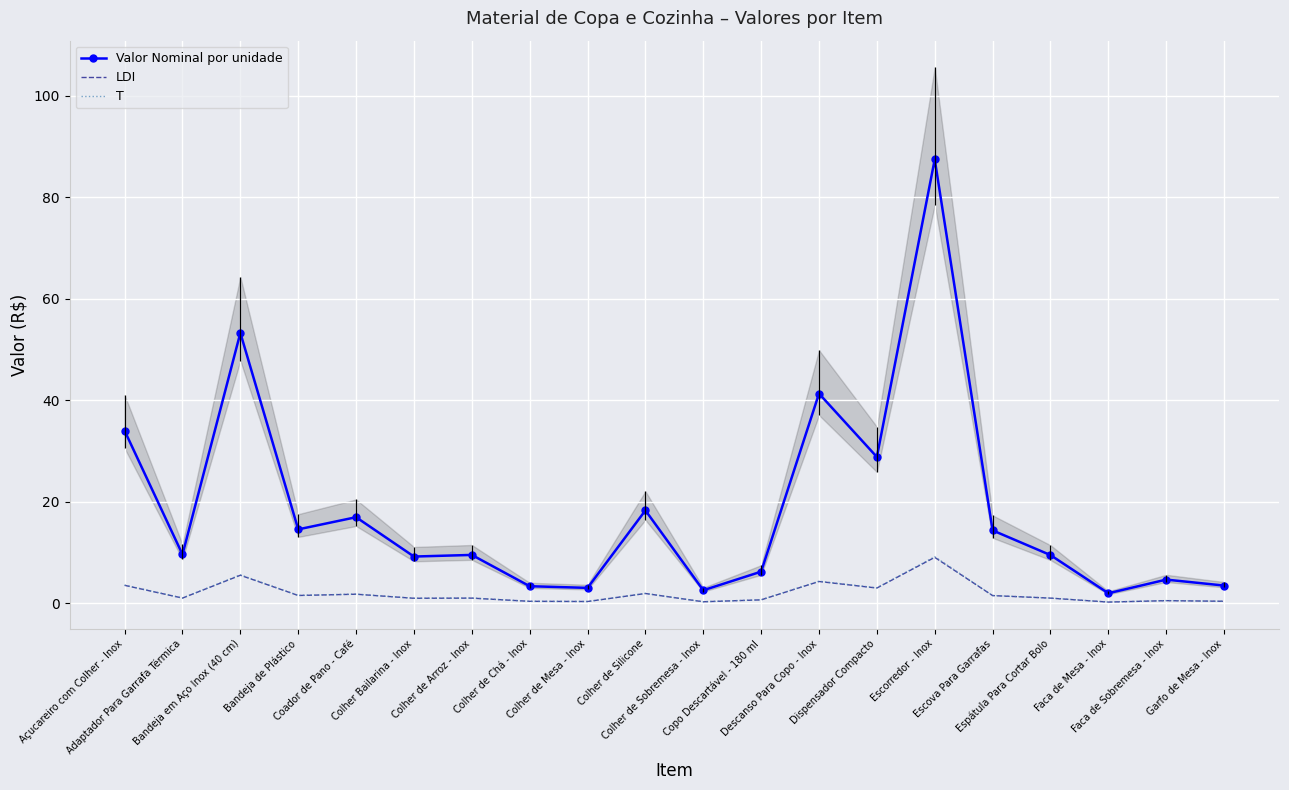

What is the maximum value for Valor Nominal por unidade?

87.5